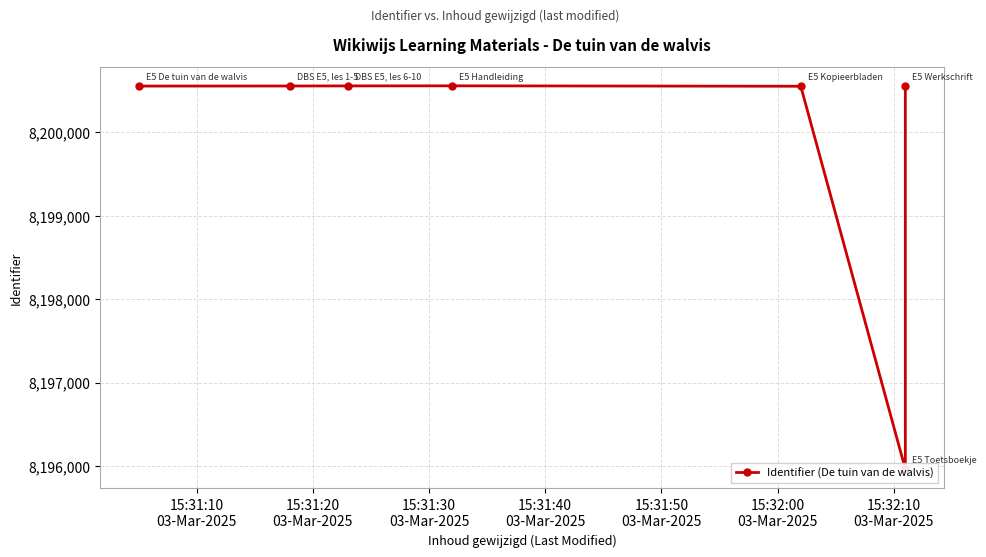

True or false: the data shows 12998364 at 15:31:10
03-Mar-2025.

False